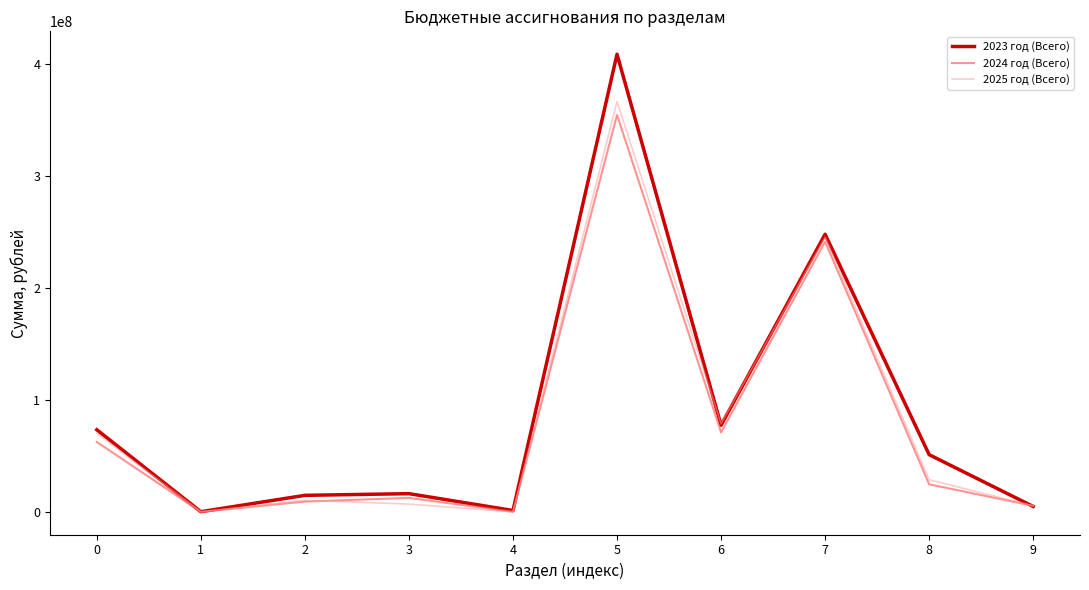

Is the value of 2024 год (Всего) at 1 greater than the value of 2025 год (Всего) at 5?

No